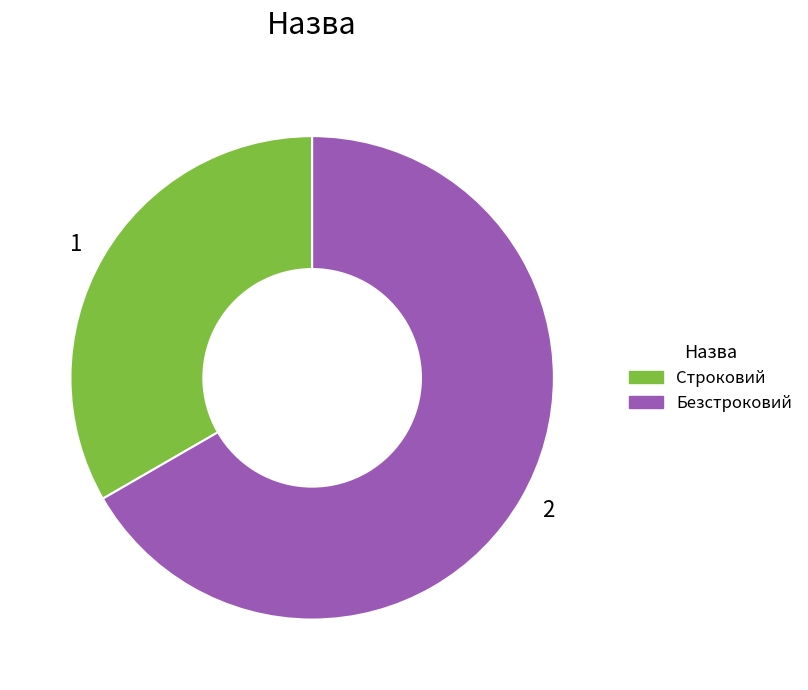

Does any single category account for the majority?

Yes